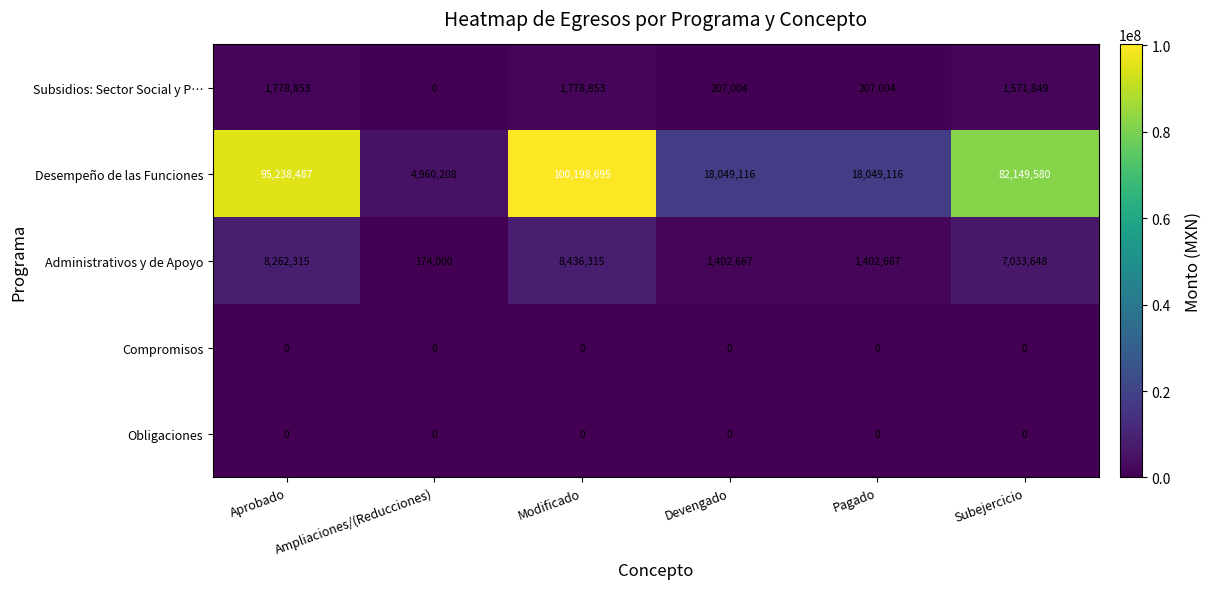

The Desempeño de las Funciones series shows 82149580 at Subejercicio. True or false?

True